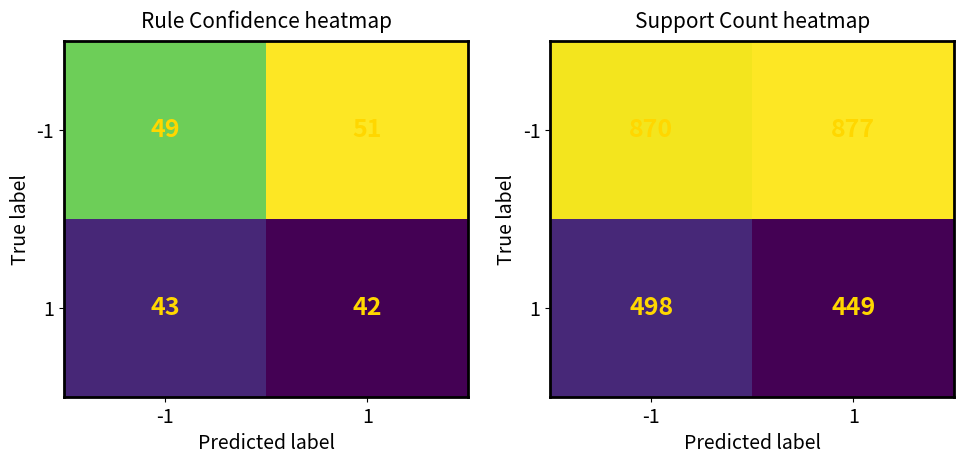

Which series has the widest spread of values?

1